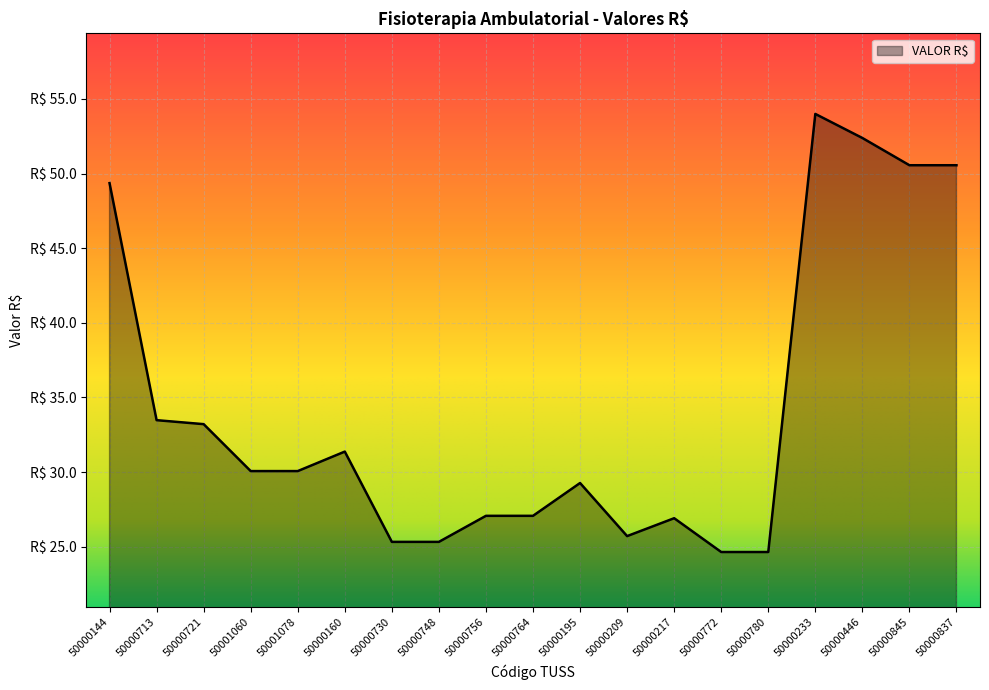

Does the chart have visible grid lines?

Yes